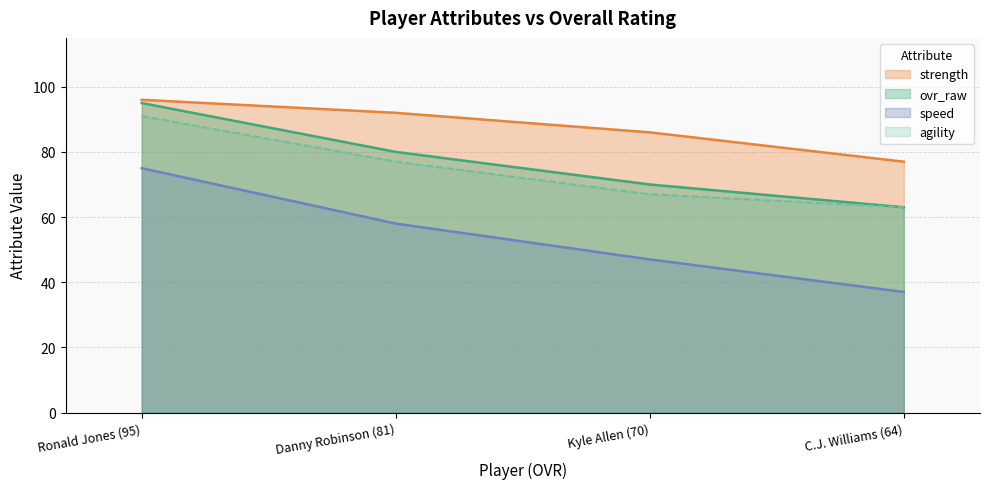

Which series has the largest range (max minus min)?

speed